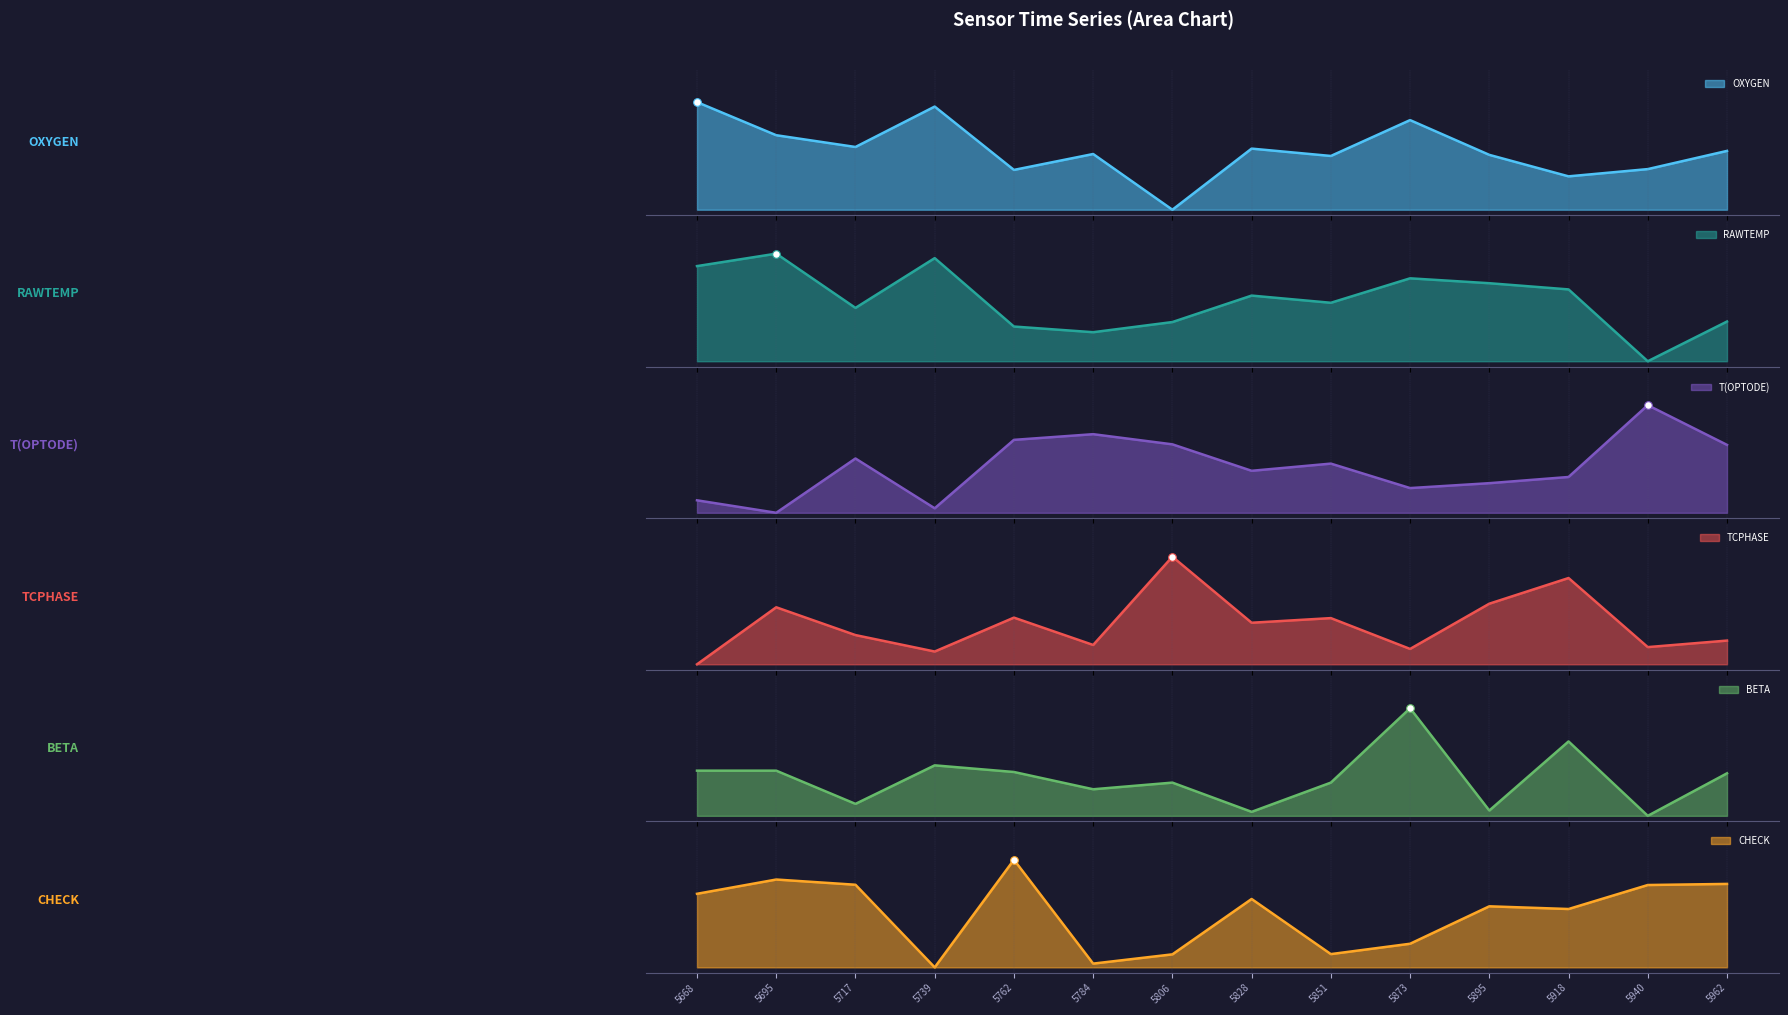

Which series has the largest total across all categories?

RAWTEMP